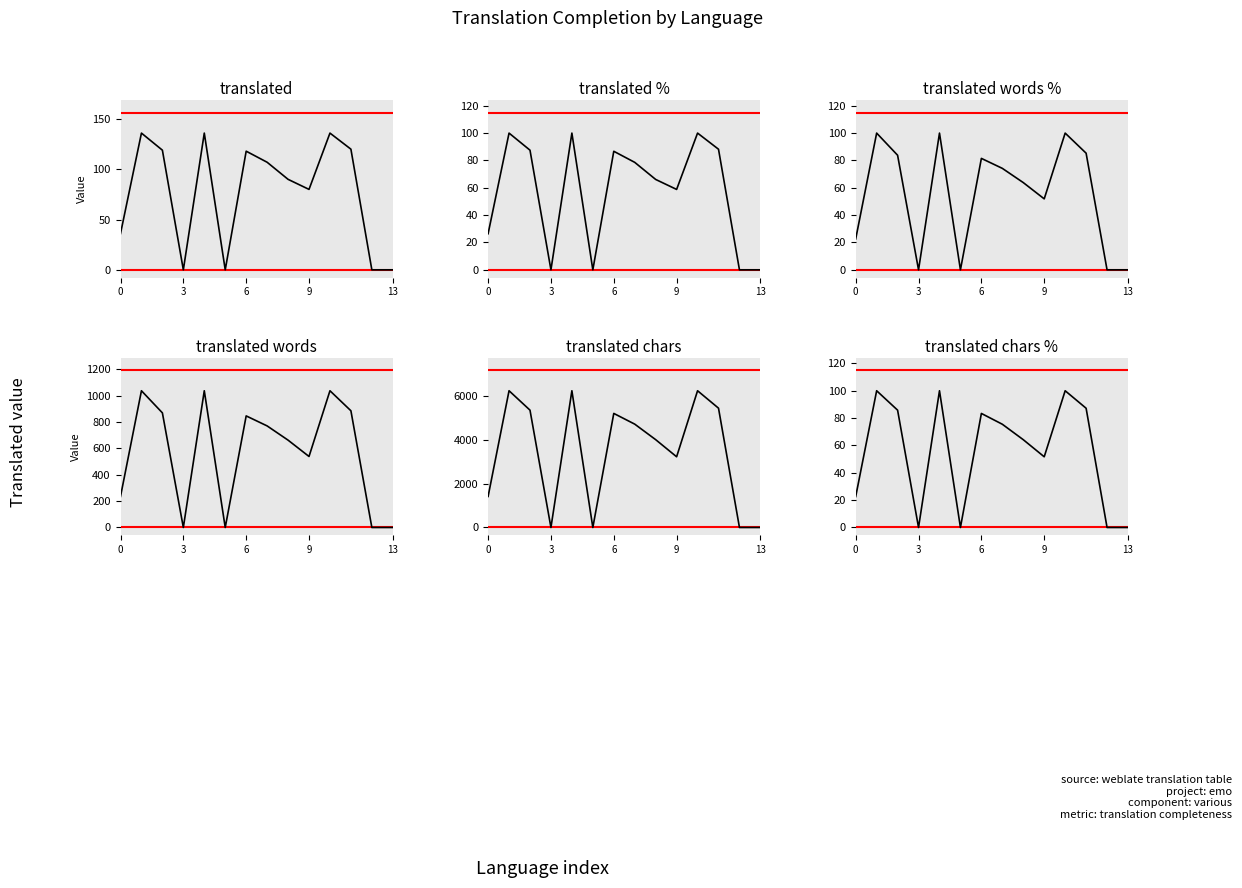

List the series in order of their peak value, highest first.

translated chars, translated words, translated, translated %, translated words %, translated chars %